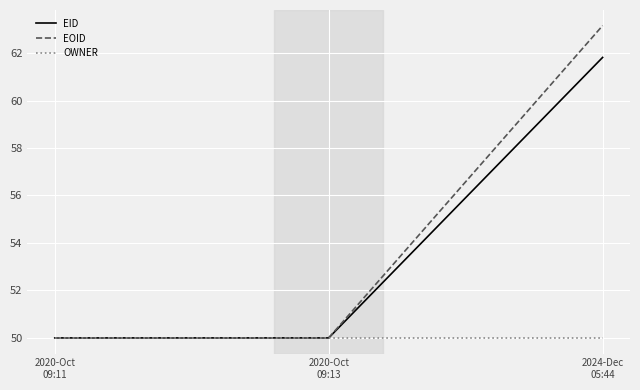

The EOID series shows 50.0 at 2020-Oct
09:13. True or false?

True